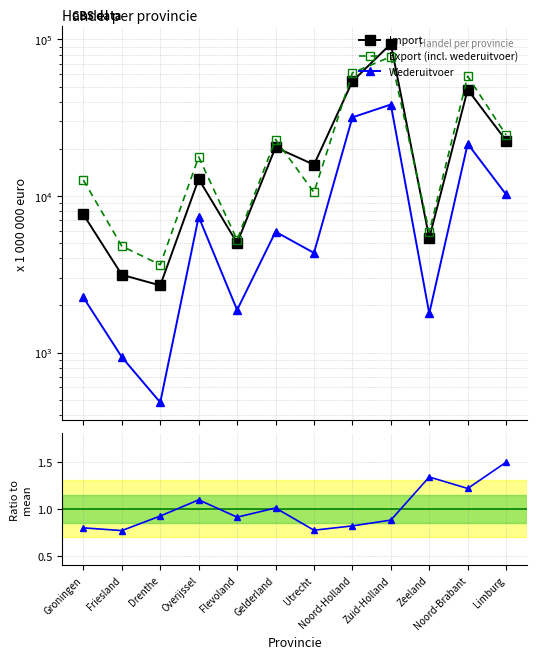

Where does the Export (incl. wederuitvoer) series first go above 17747?

Gelderland